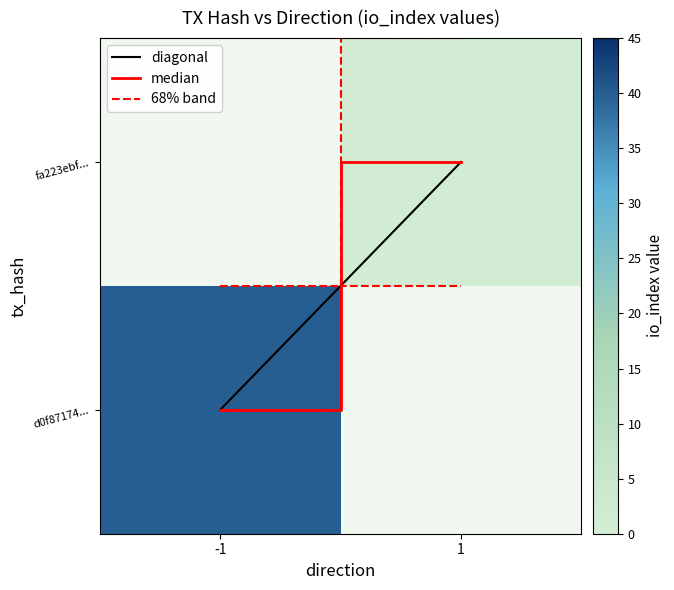

At direction, list the series in order from smallest to largest.

d0f87174c815bb7f1d4364e7cc1552da38a413f, fa223ebf0f40ede0edb76b93c3c55894a74b885